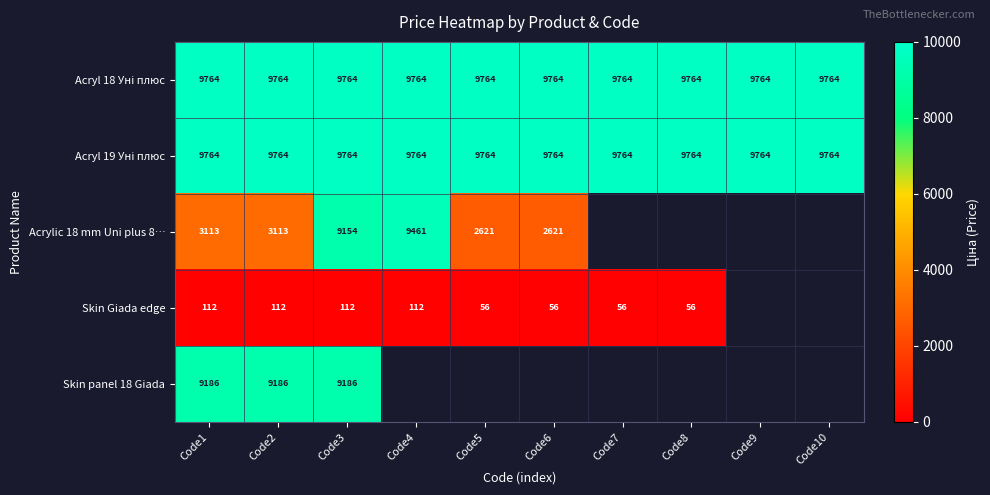

What is the spread (max minus min) of values at Code1?

9652